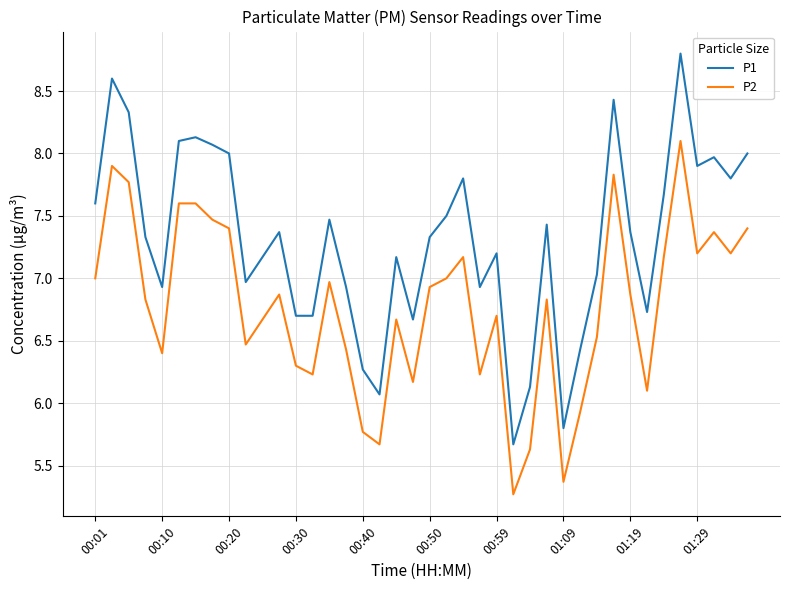

Does the chart have visible grid lines?

Yes